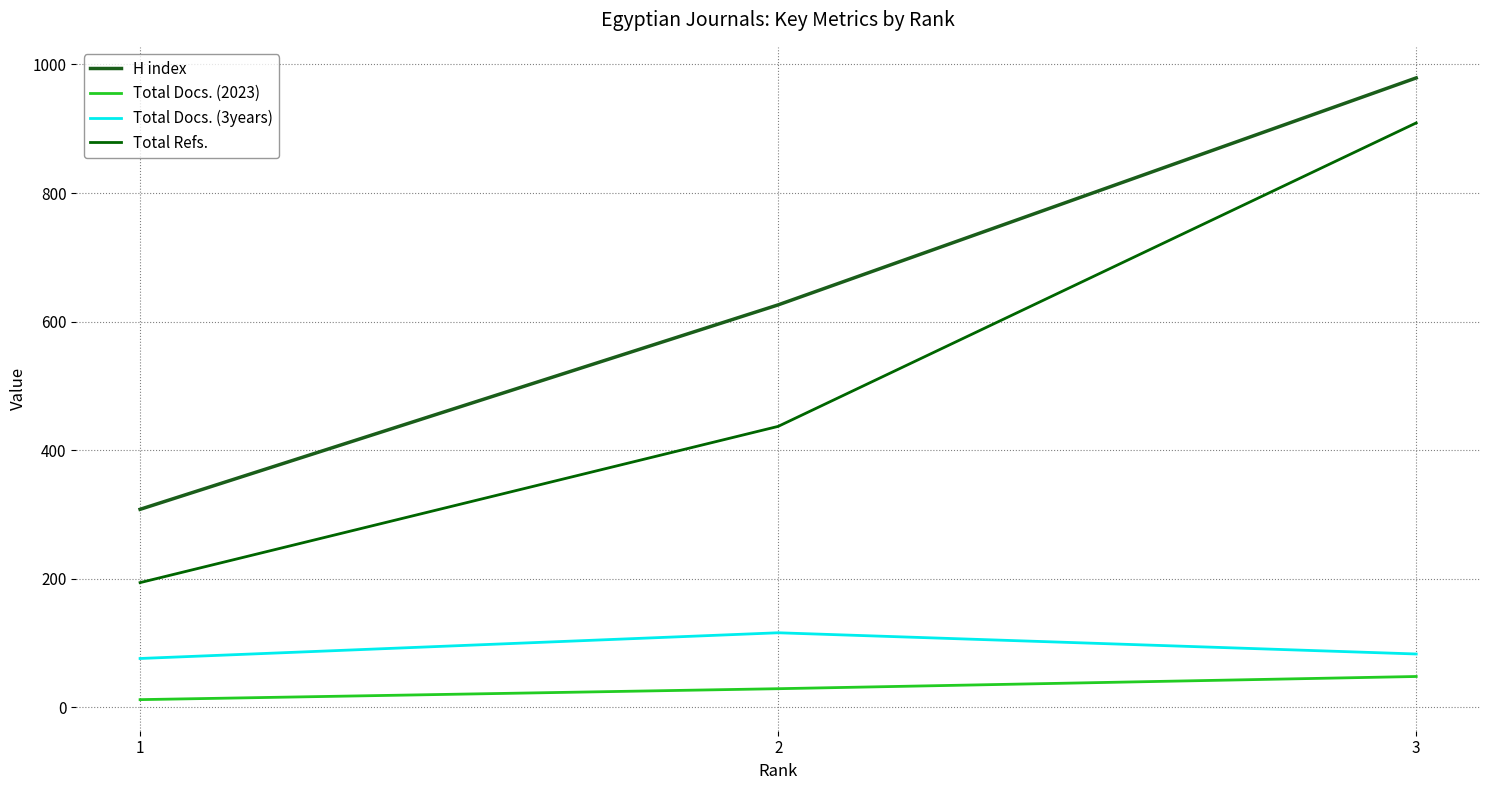

What is the spread (max minus min) of values at 1?

296